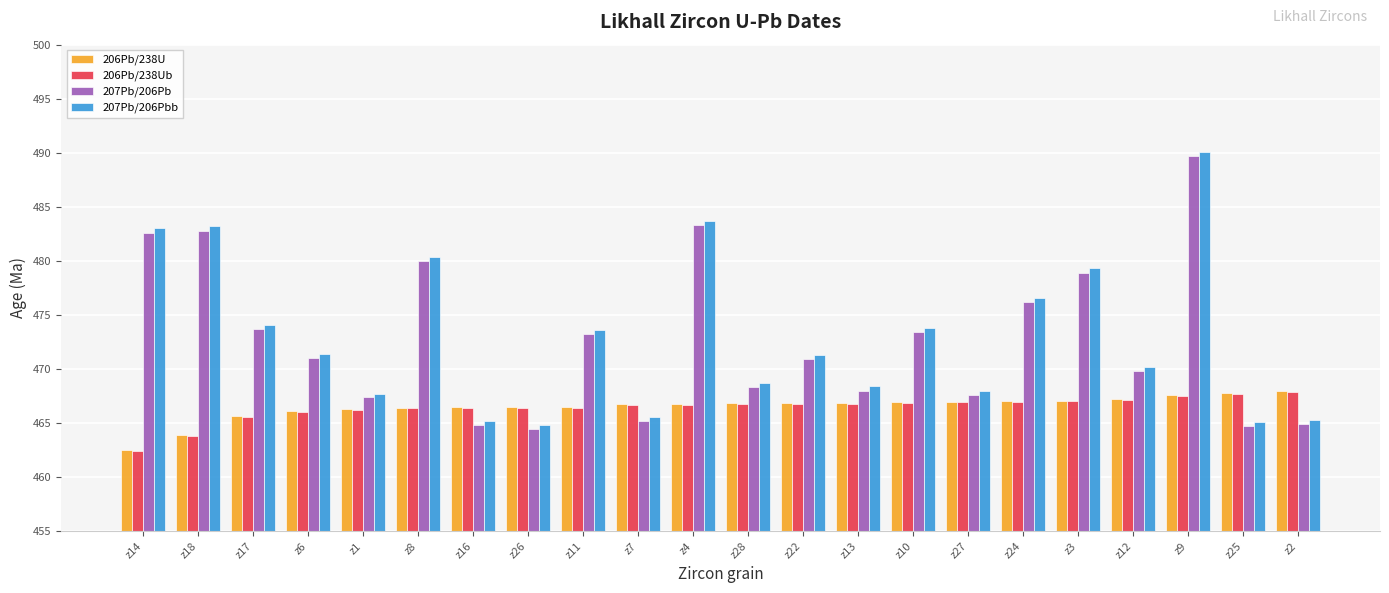

The value of 206Pb/238U at z8 is 466.4. True or false?

True